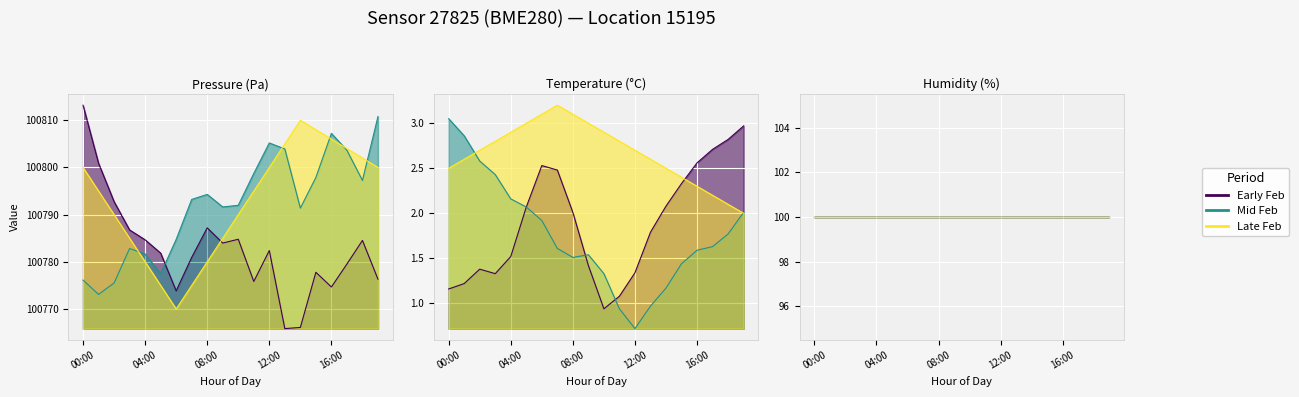

What position from the left is 01:00?

2